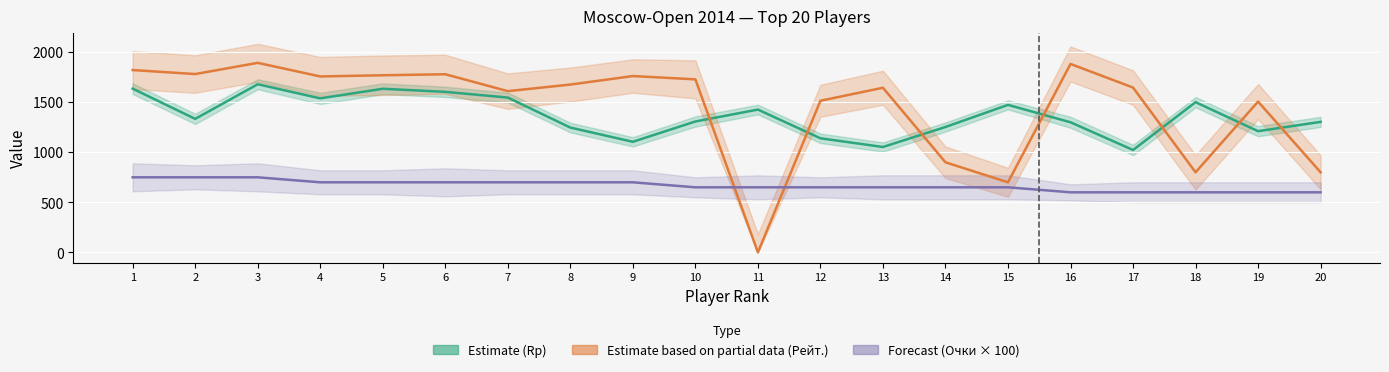

Between 17 and 20, which series saw the biggest shift?

Рейт. (Partial data)